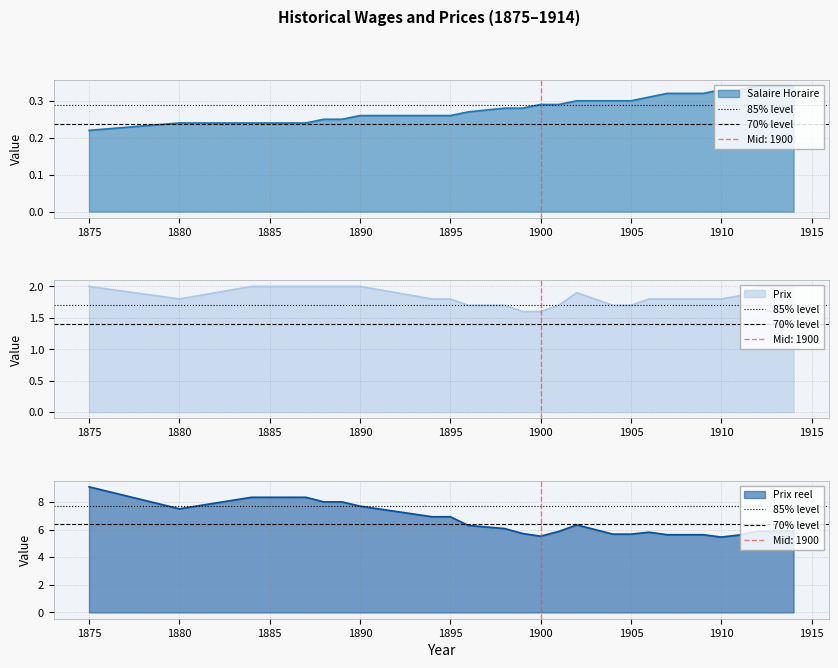

Is it true that Prix reel equals 9.1 at 1875?

True